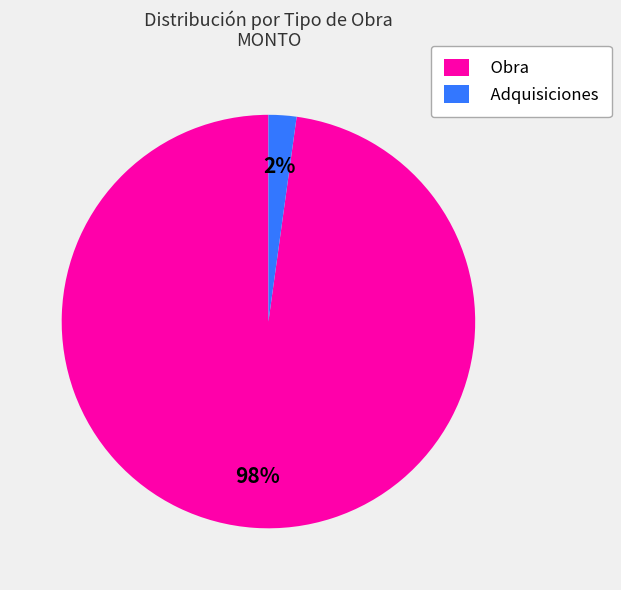

Between Obra and Adquisiciones, which is larger?

Obra